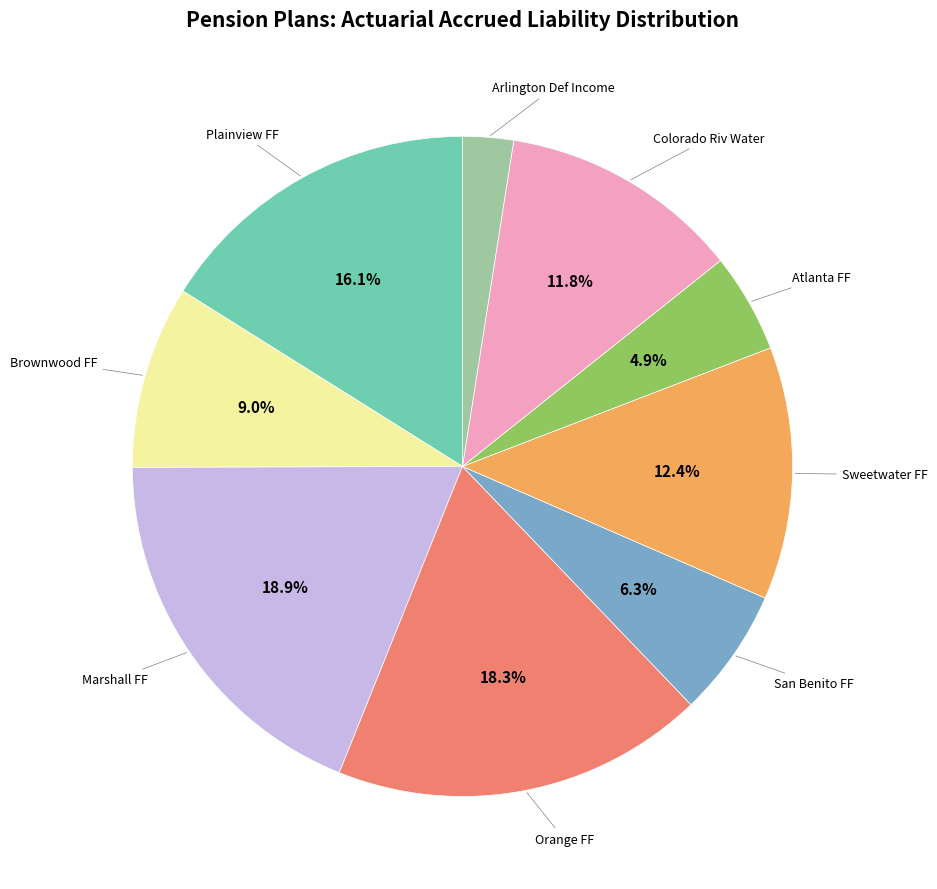

Does any single category account for the majority?

No